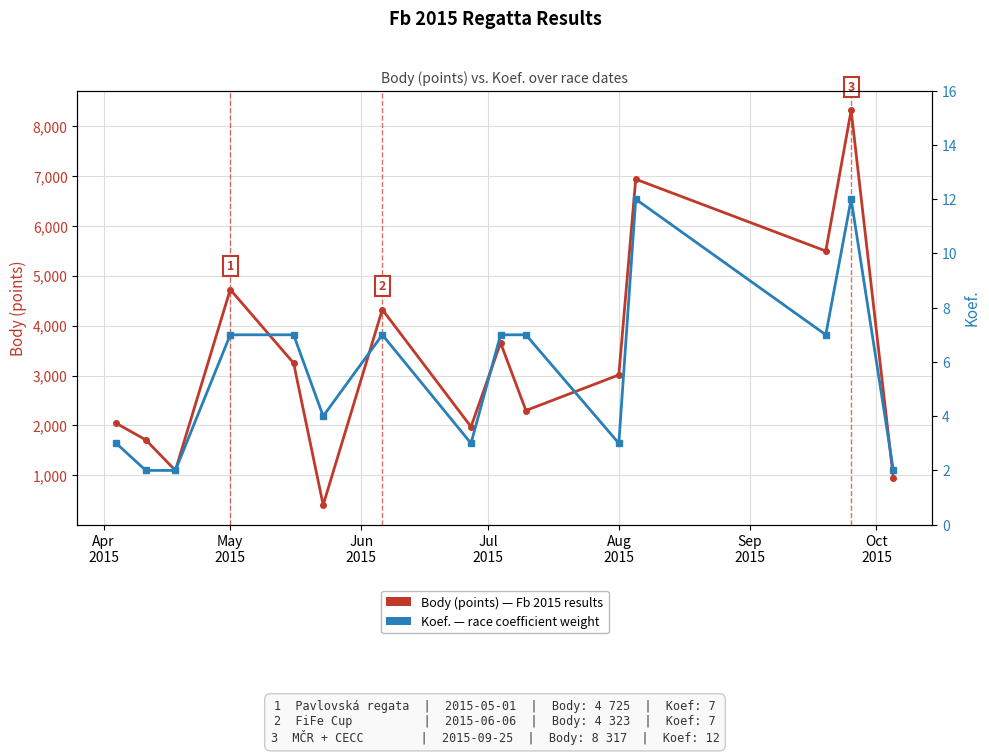

Reading left to right, what are all the values shown in this chart?

Body (points): 2042	1709	1096	4725	3249	404	4323	1972	3654	2298	3012	6937	5497	8317	938
Koef.: 3	2	2	7	7	4	7	3	7	7	3	12	7	12	2